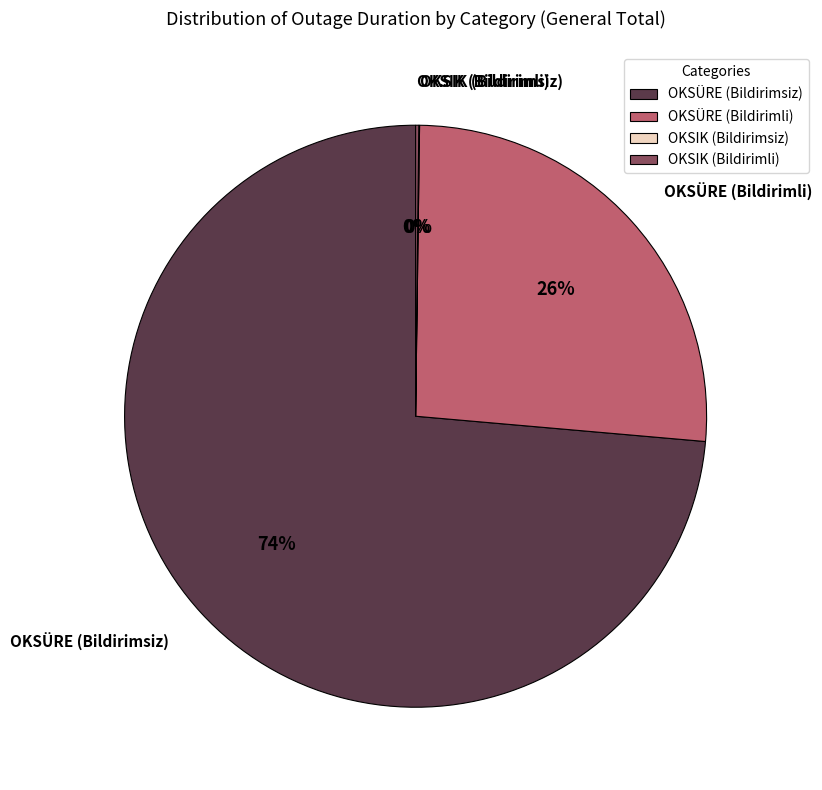

To the nearest percent, what is the difference between the largest and smallest slice percentages?

74%